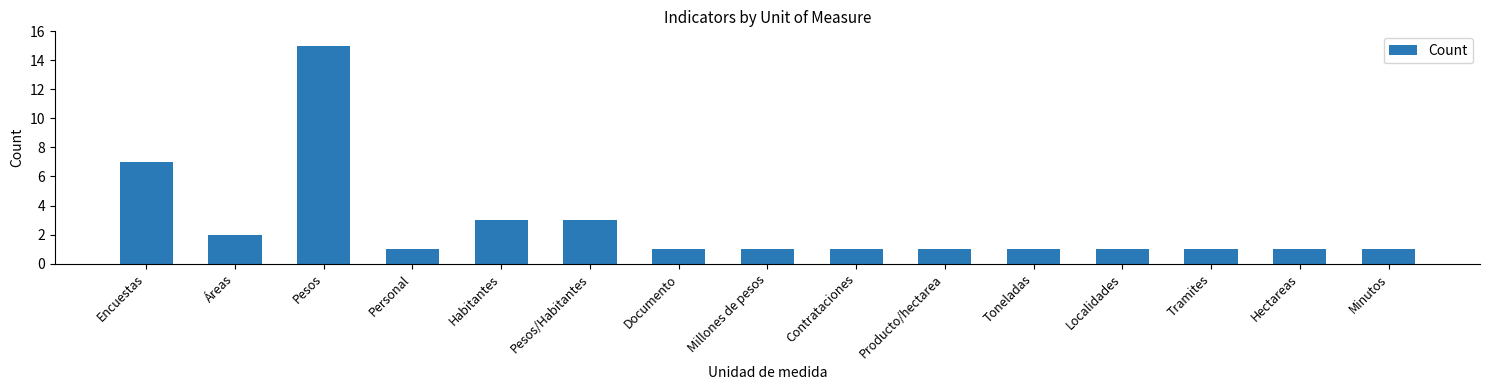

The chart shows a value of 1 at Personal. True or false?

True